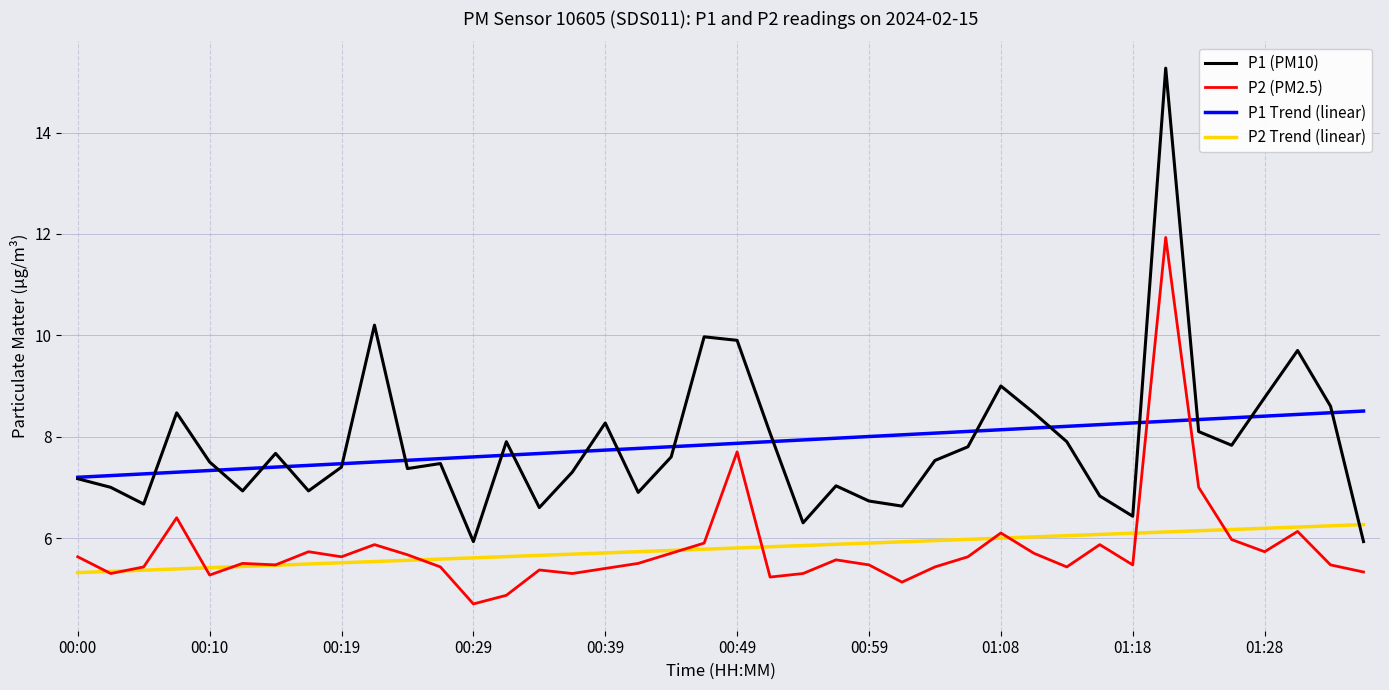

Which series has the widest spread of values?

P1 (PM10)